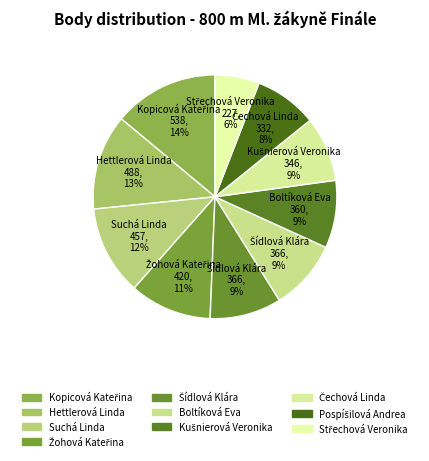

Which slice is the smallest?

Střechová Veronika